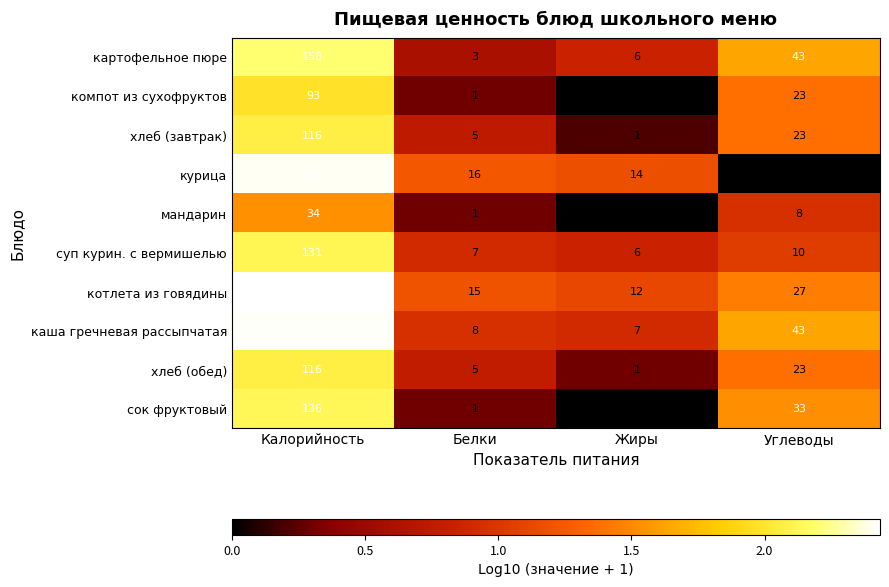

What is the sum of all мандарин values?

43